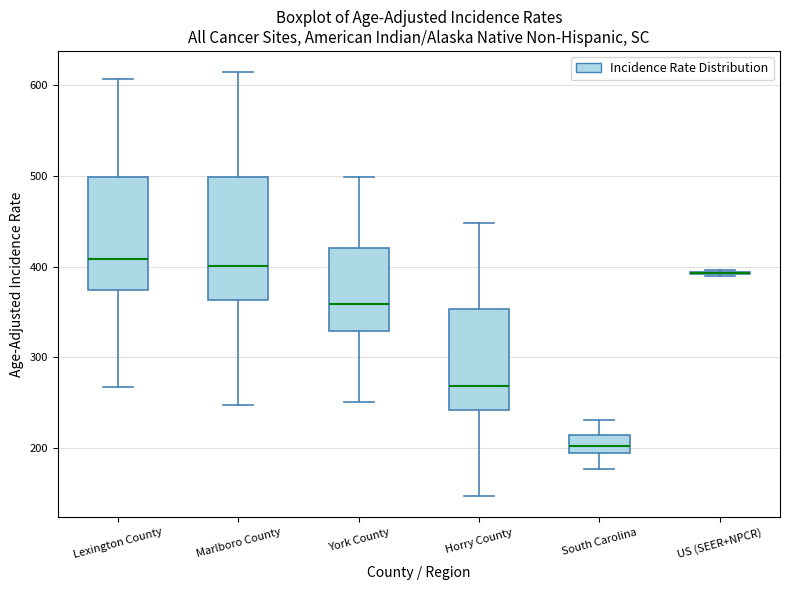

Reading left to right, transcribe this box plot: for each box, give where its median line is, the range the box spans, and where its two whiskers end, as read against the y-axis. The values are not printed on the chart, so give them approximately, as read against the axis.

Lexington County: median 410, box 370 to 500, whiskers 270 to 610
Marlboro County: median 400, box 360 to 500, whiskers 250 to 610
York County: median 360, box 330 to 420, whiskers 250 to 500
Horry County: median 270, box 240 to 350, whiskers 150 to 450
South Carolina: median 200, box 190 to 210, whiskers 180 to 230
US (SEER+NPCR): box collapsed to a line at 390, whiskers 390 to 400